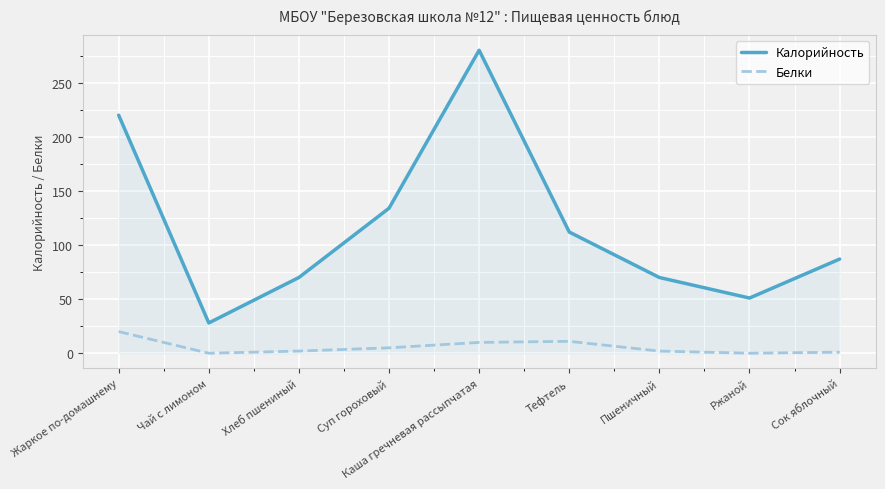

Where is the first local maximum for Калорийность?

Каша гречневая рассыпчатая